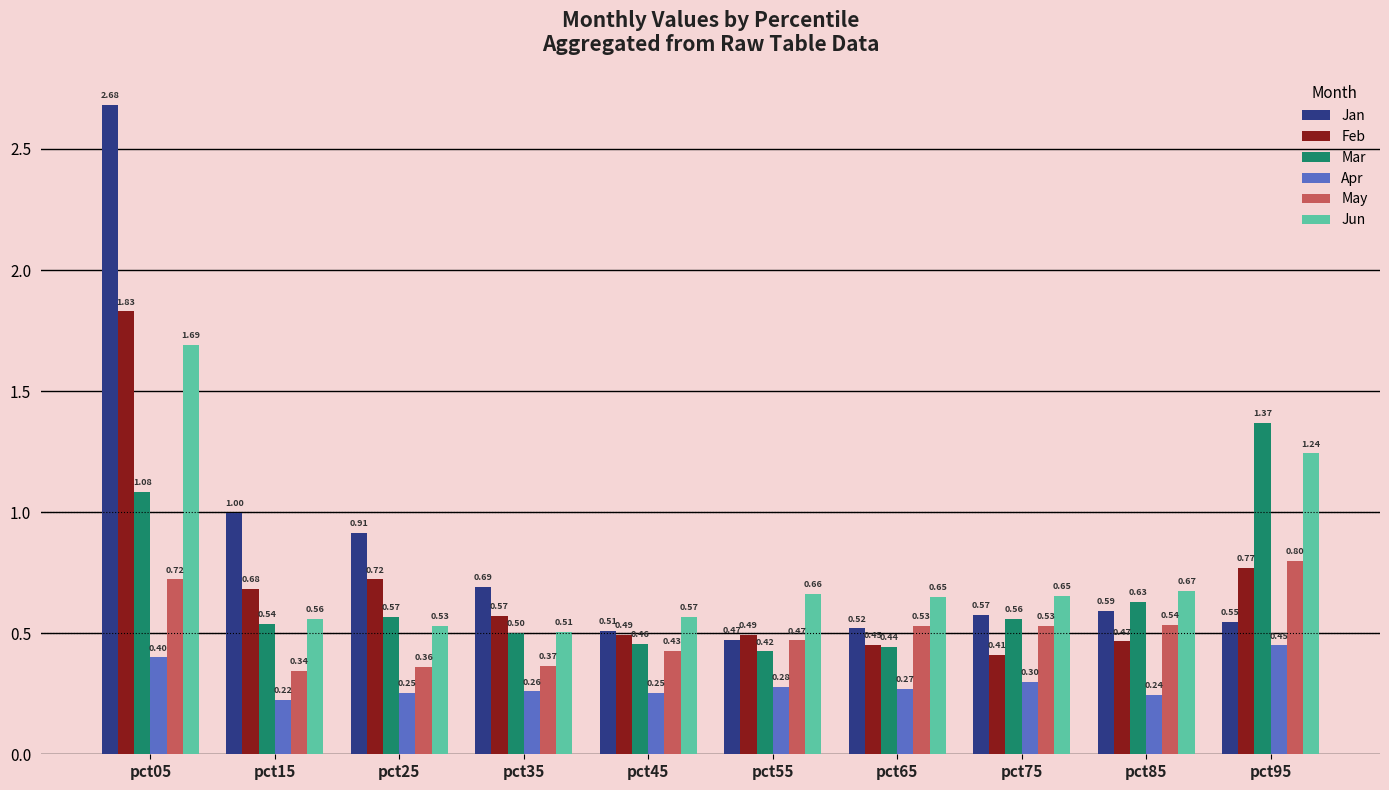

What is the sum of all Apr values?

2.9